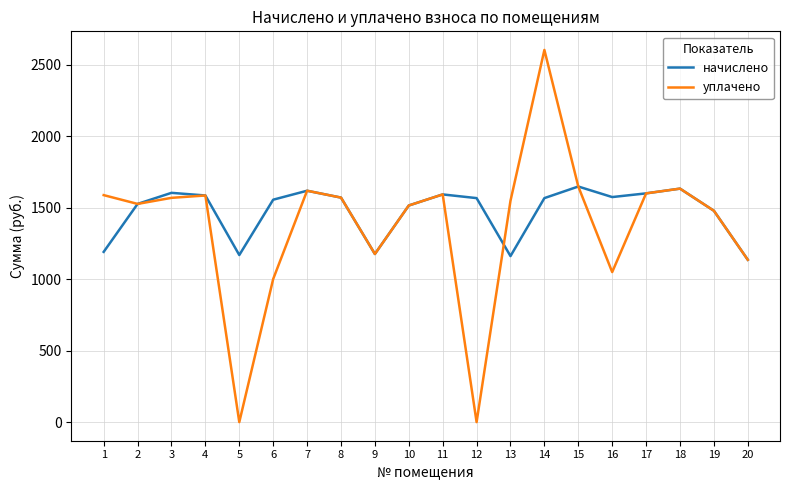

True or false: начислено has a value of 1570.7 at 8.

True